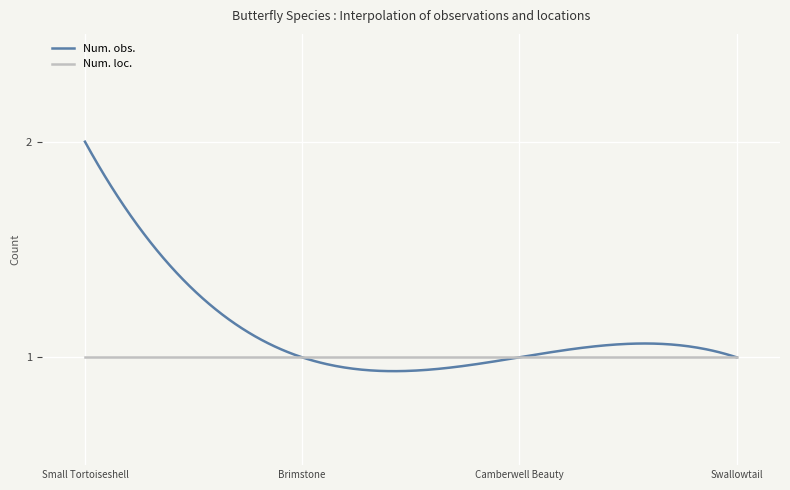

Which series has the largest total across all categories?

Num. obs.